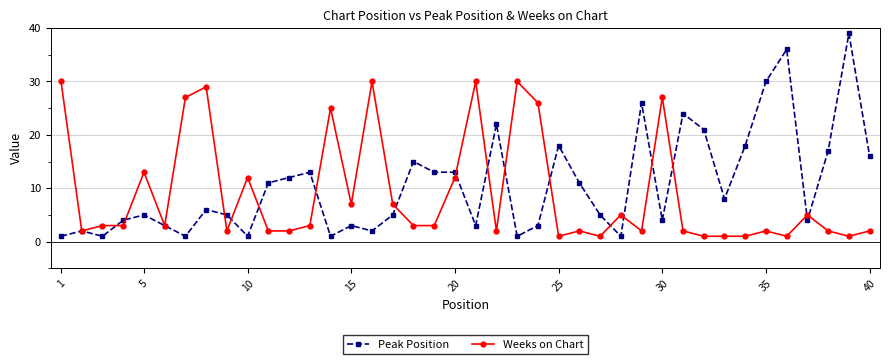

What is the lowest value of the Weeks on Chart series?

1